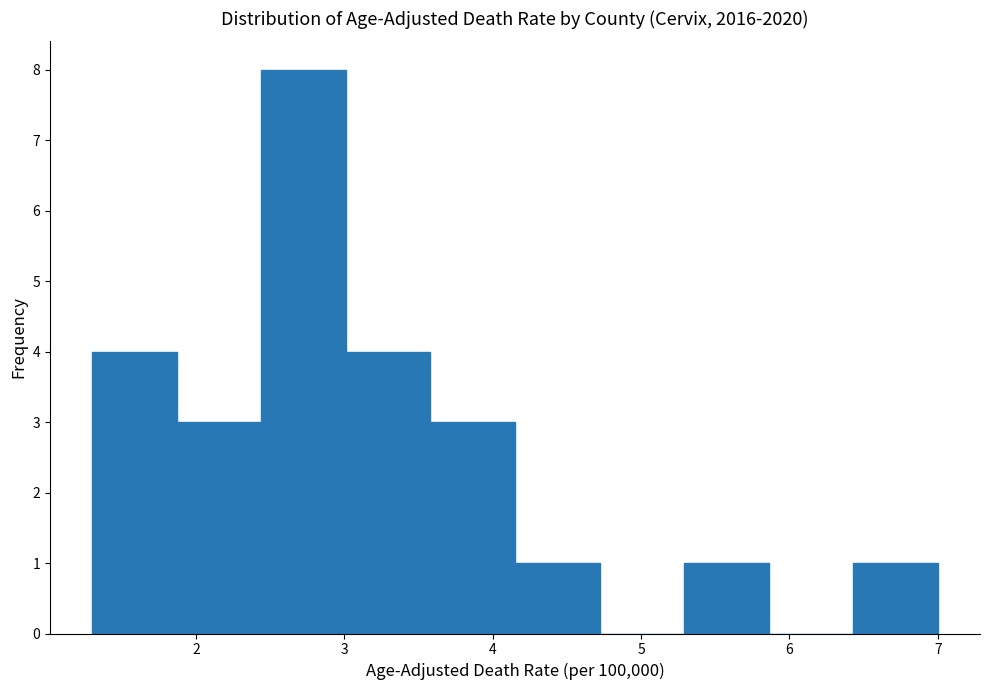

Which range on the x-axis has the tallest bar?

2.44 to 3.01